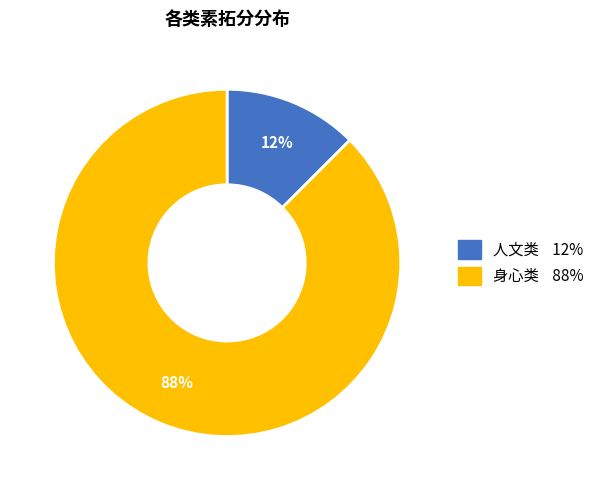

Does any single category account for the majority?

Yes